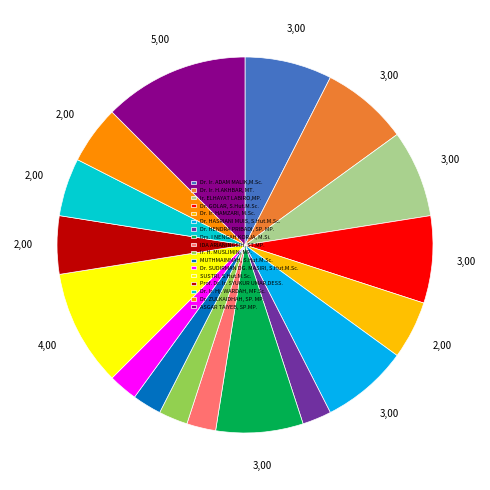

Approximately how many times larger is the value at Dr. ZULKAIDHAH, SP. MP. compared to Dr. HENDRA PRIBADI, SP. MP.?

2.0